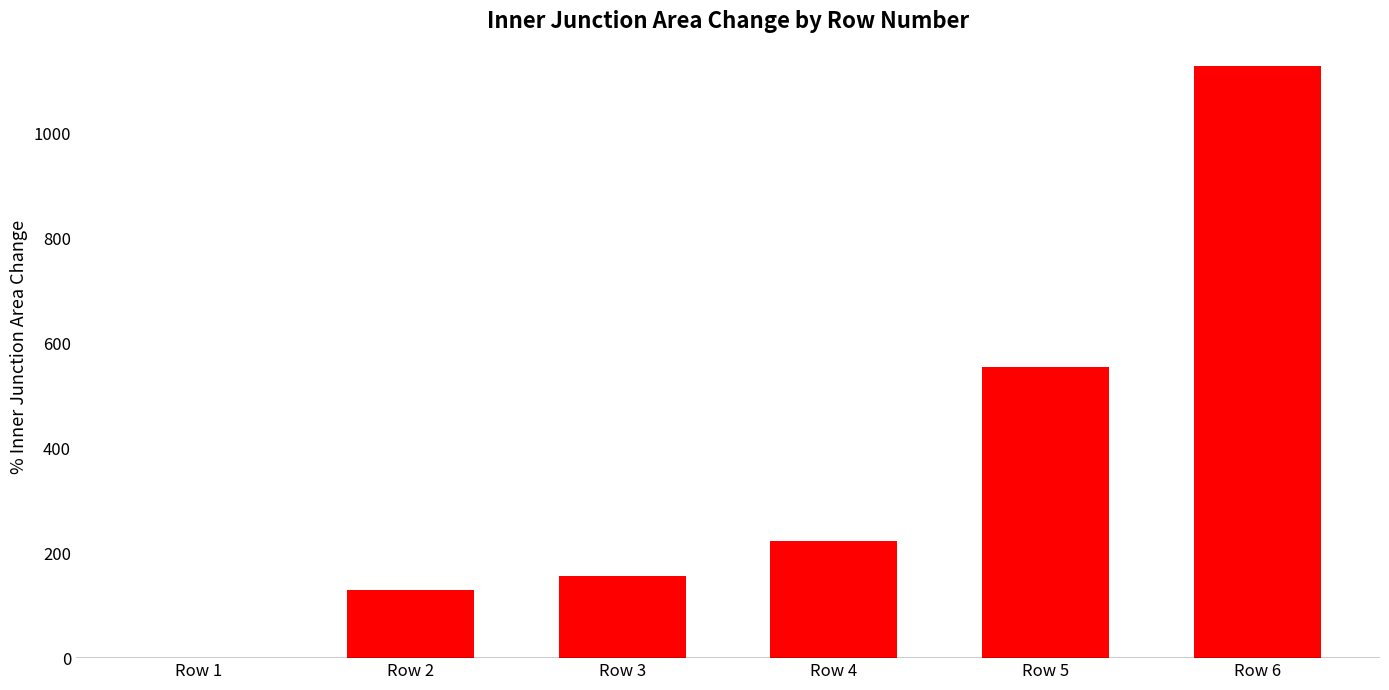

Which label corresponds to the largest value in the chart?

Row 6